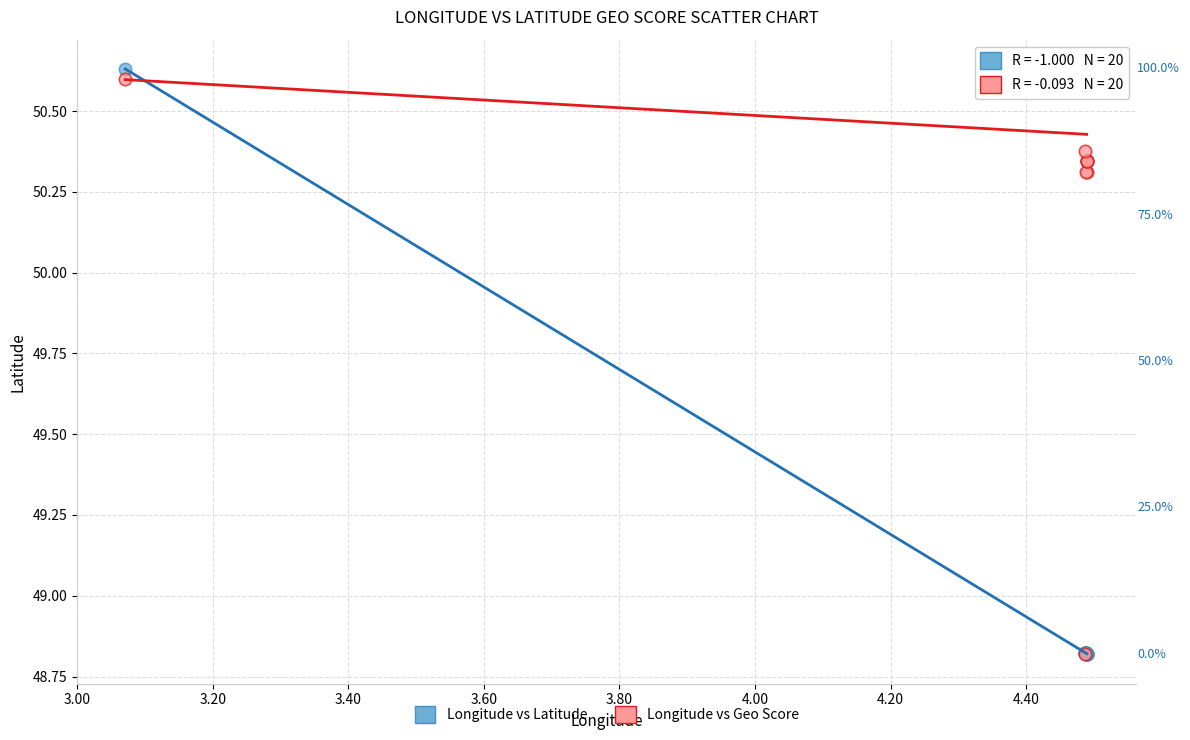

What are all the series names shown in the legend?

Longitude vs Latitude, Longitude vs Geo Score